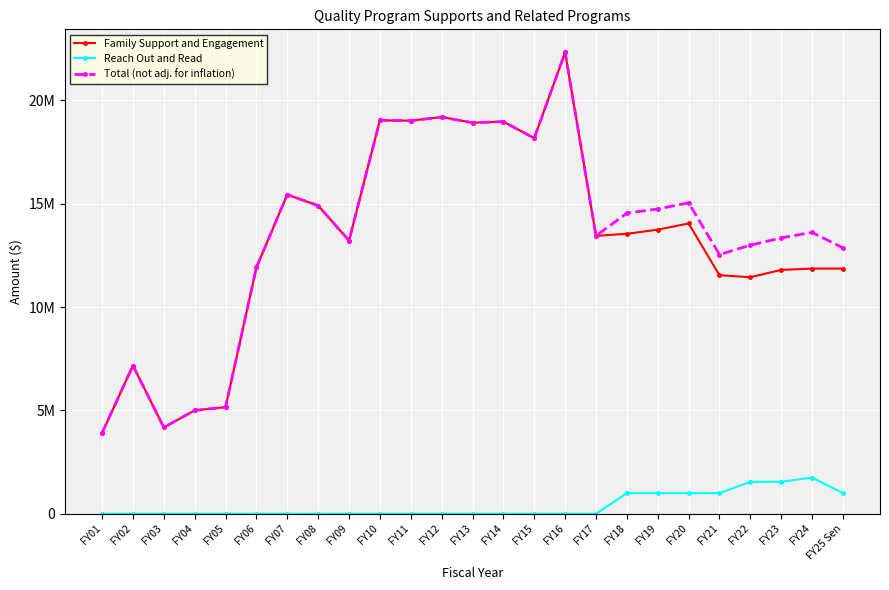

What are all the series names shown in the legend?

Family Support and Engagement, Reach Out and Read, Total (not adj. for inflation)